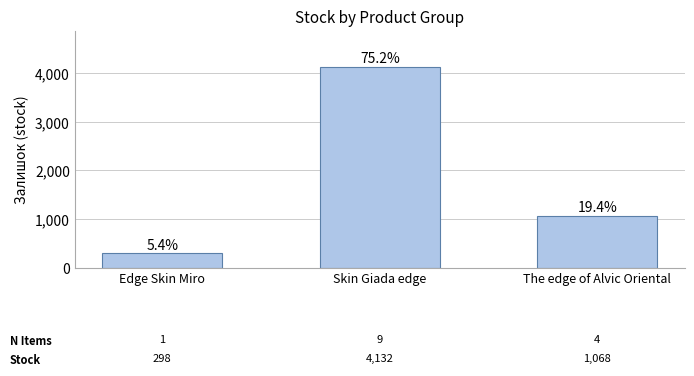

How many bars are there in total?

3